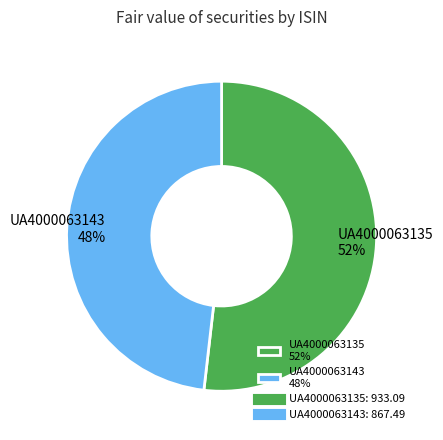

Is it true that UA4000063135 is 40% of the pie?

False